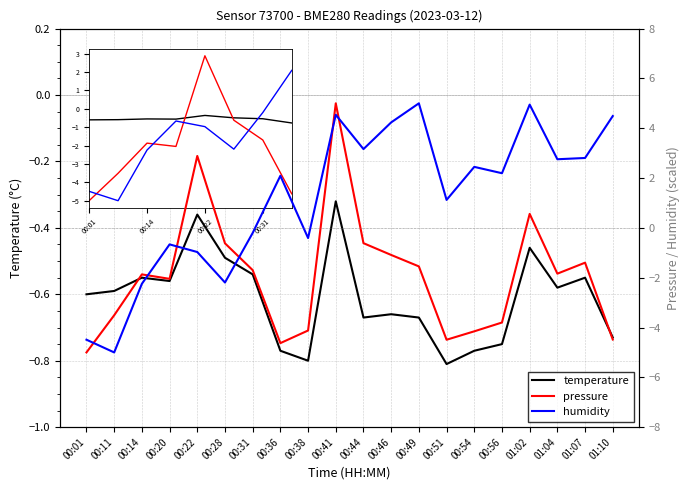

Is this an area chart (filled region under the line)?

No